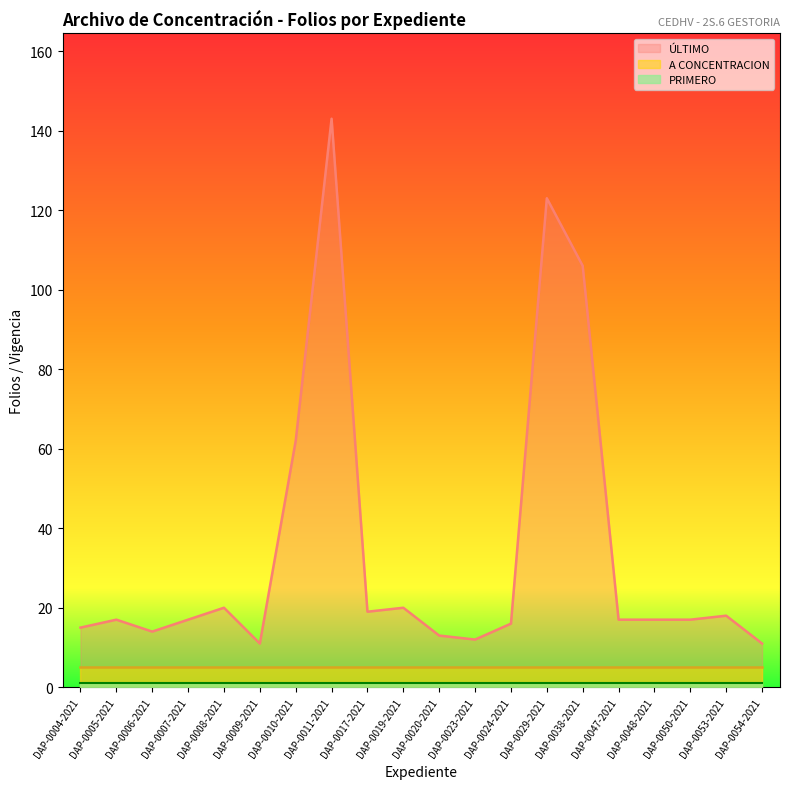

Reading left to right, list all the values displayed in this chart.

PRIMERO: DAP-0004-2021=1	DAP-0005-2021=1	DAP-0006-2021=1	DAP-0007-2021=1	DAP-0008-2021=1	DAP-0009-2021=1	DAP-0010-2021=1	DAP-0011-2021=1	DAP-0017-2021=1	DAP-0019-2021=1	DAP-0020-2021=1	DAP-0023-2021=1	DAP-0024-2021=1	DAP-0029-2021=1	DAP-0038-2021=1	DAP-0047-2021=1	DAP-0048-2021=1	DAP-0050-2021=1	DAP-0053-2021=1	DAP-0054-2021=1
ÚLTIMO: DAP-0004-2021=15	DAP-0005-2021=17	DAP-0006-2021=14	DAP-0007-2021=17	DAP-0008-2021=20	DAP-0009-2021=11	DAP-0010-2021=62	DAP-0011-2021=143	DAP-0017-2021=19	DAP-0019-2021=20	DAP-0020-2021=13	DAP-0023-2021=12	DAP-0024-2021=16	DAP-0029-2021=123	DAP-0038-2021=106	DAP-0047-2021=17	DAP-0048-2021=17	DAP-0050-2021=17	DAP-0053-2021=18	DAP-0054-2021=11
A CONCENTRACION: DAP-0004-2021=5	DAP-0005-2021=5	DAP-0006-2021=5	DAP-0007-2021=5	DAP-0008-2021=5	DAP-0009-2021=5	DAP-0010-2021=5	DAP-0011-2021=5	DAP-0017-2021=5	DAP-0019-2021=5	DAP-0020-2021=5	DAP-0023-2021=5	DAP-0024-2021=5	DAP-0029-2021=5	DAP-0038-2021=5	DAP-0047-2021=5	DAP-0048-2021=5	DAP-0050-2021=5	DAP-0053-2021=5	DAP-0054-2021=5